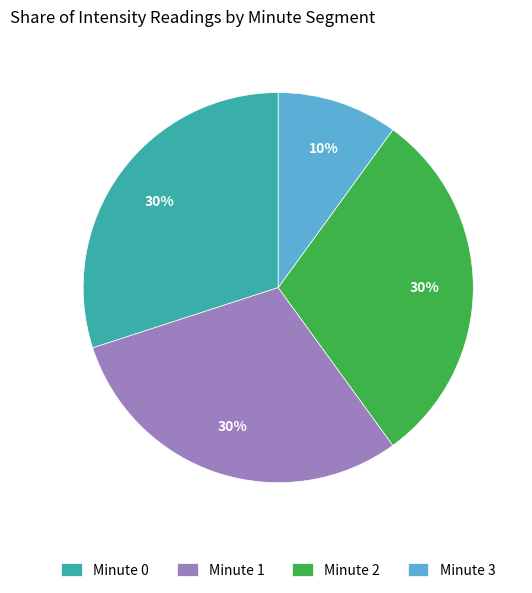

Is it true that Minute 1 is 19% of the pie?

False